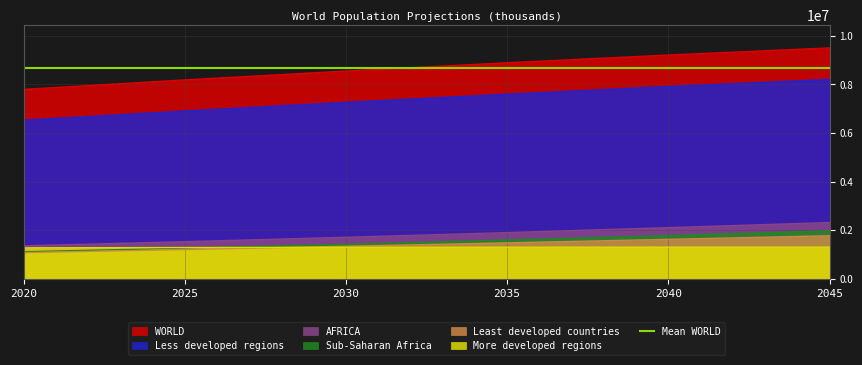

True or false: Sub-Saharan Africa has a value of 835893 at 2025.

False